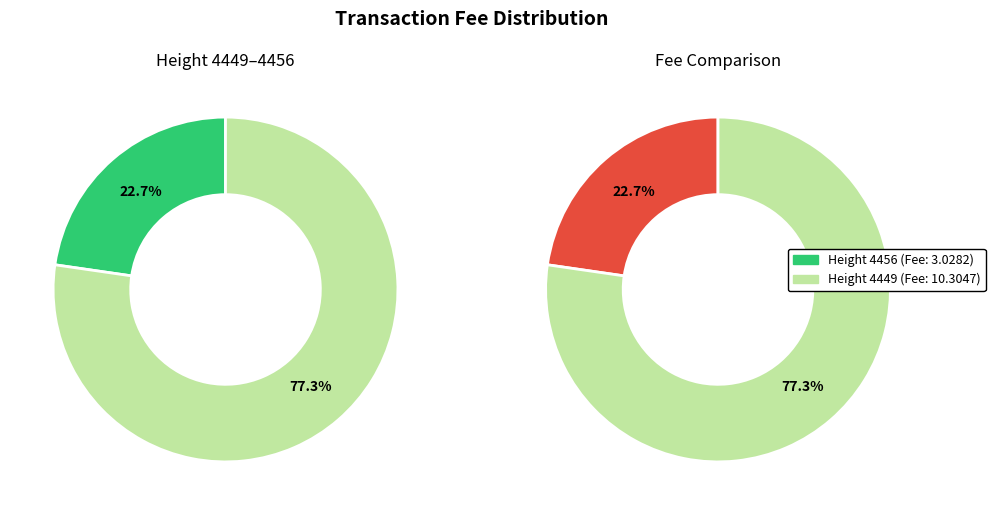

What percentage do 4449 and 4456 together represent?

100.0%